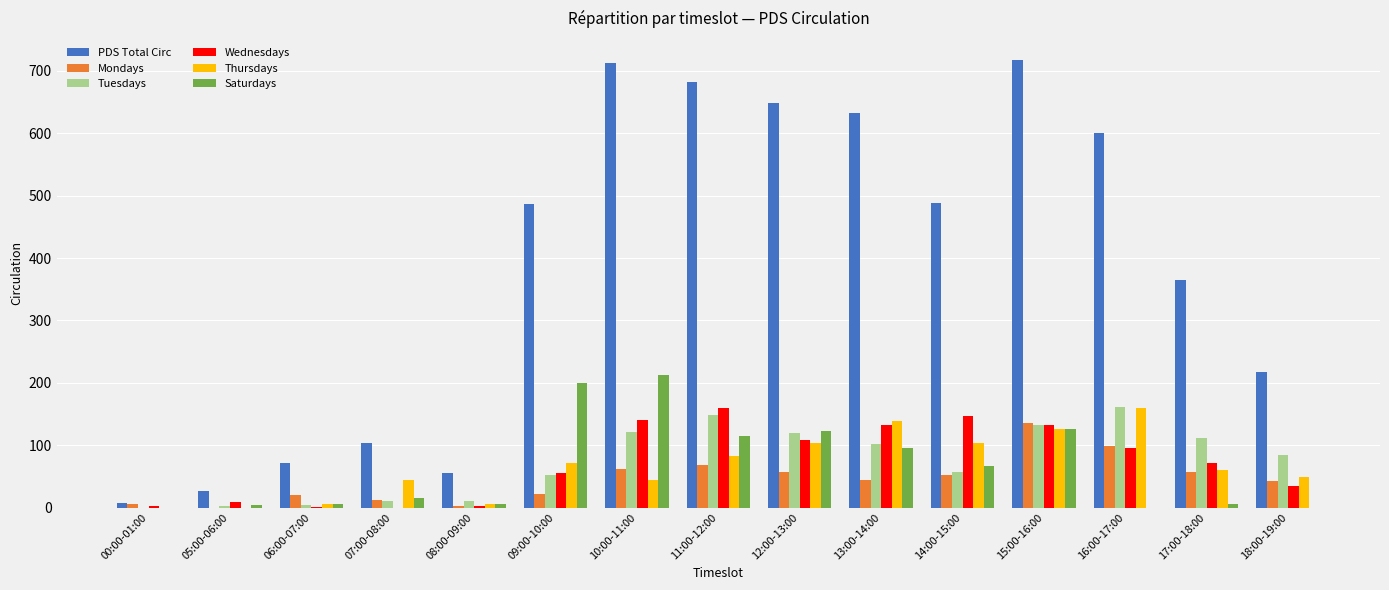

Which series changed the most between 00:00-01:00 and 16:00-17:00?

PDS Total Circ